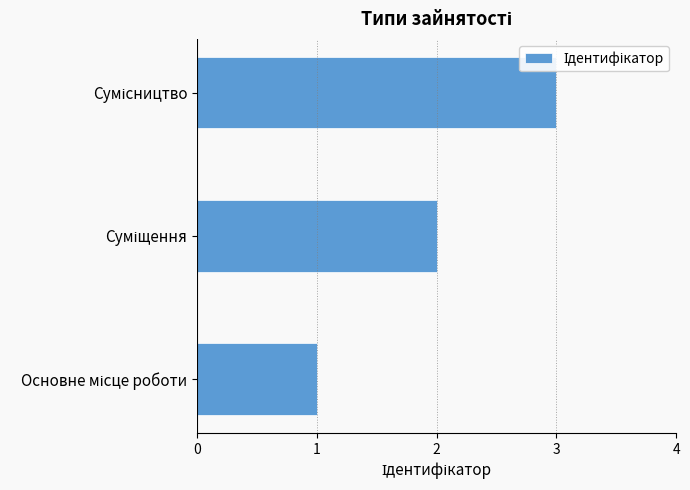

What is the sum of all values?

6